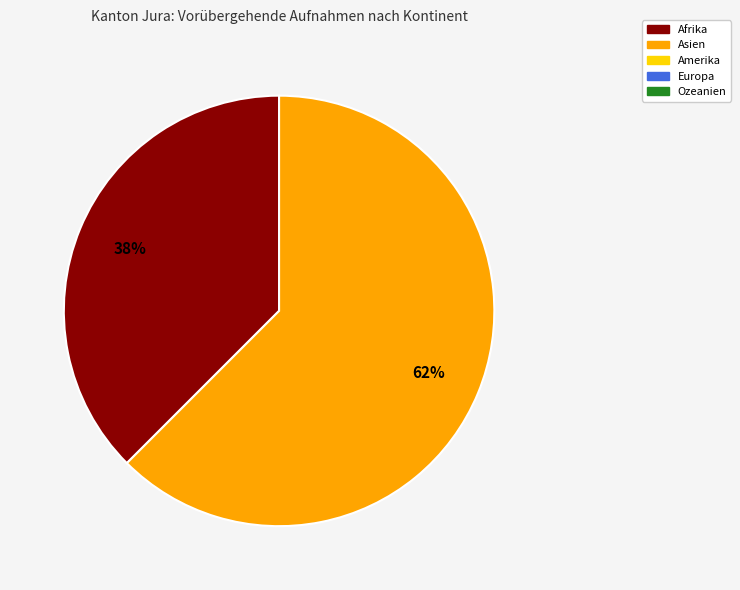

Is there a majority slice in this chart?

Yes